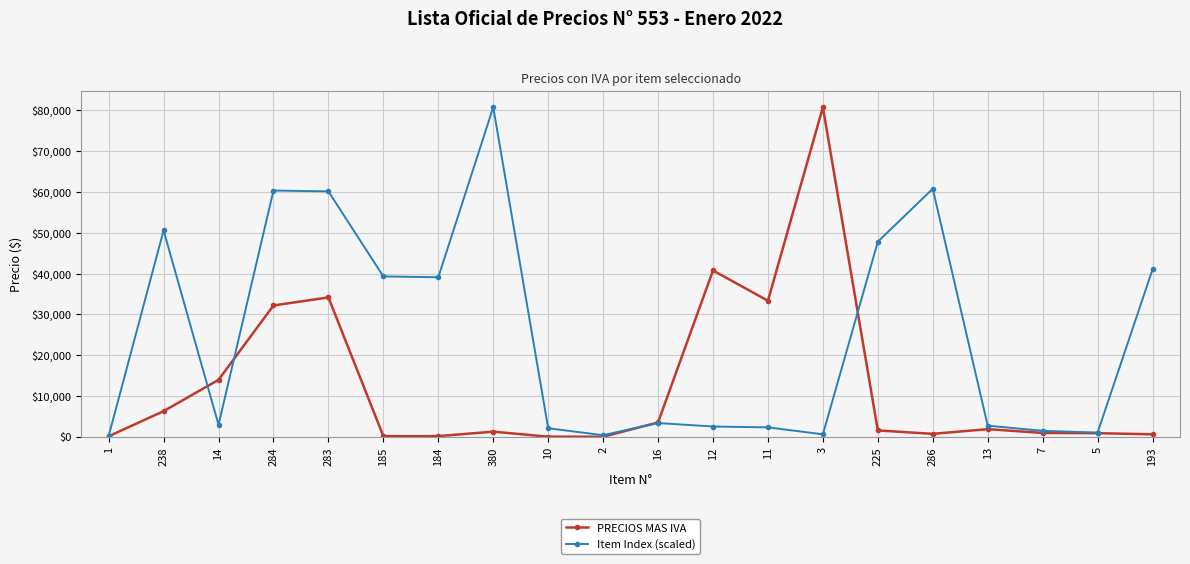

At 184, list the series in order from largest to smallest.

Item Index (scaled), PRECIOS MAS IVA